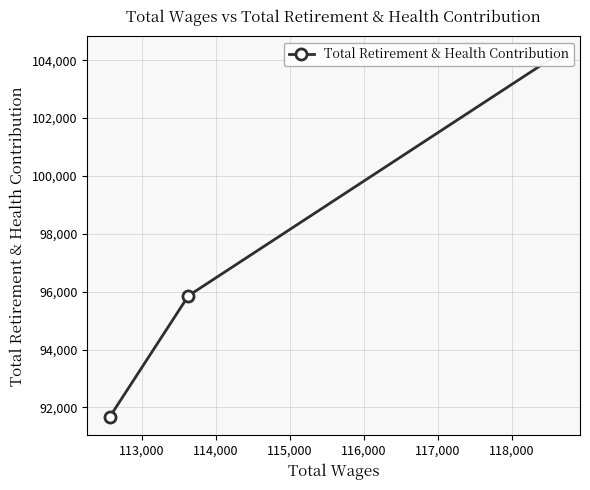

Count the number of values greater than 95859.

1